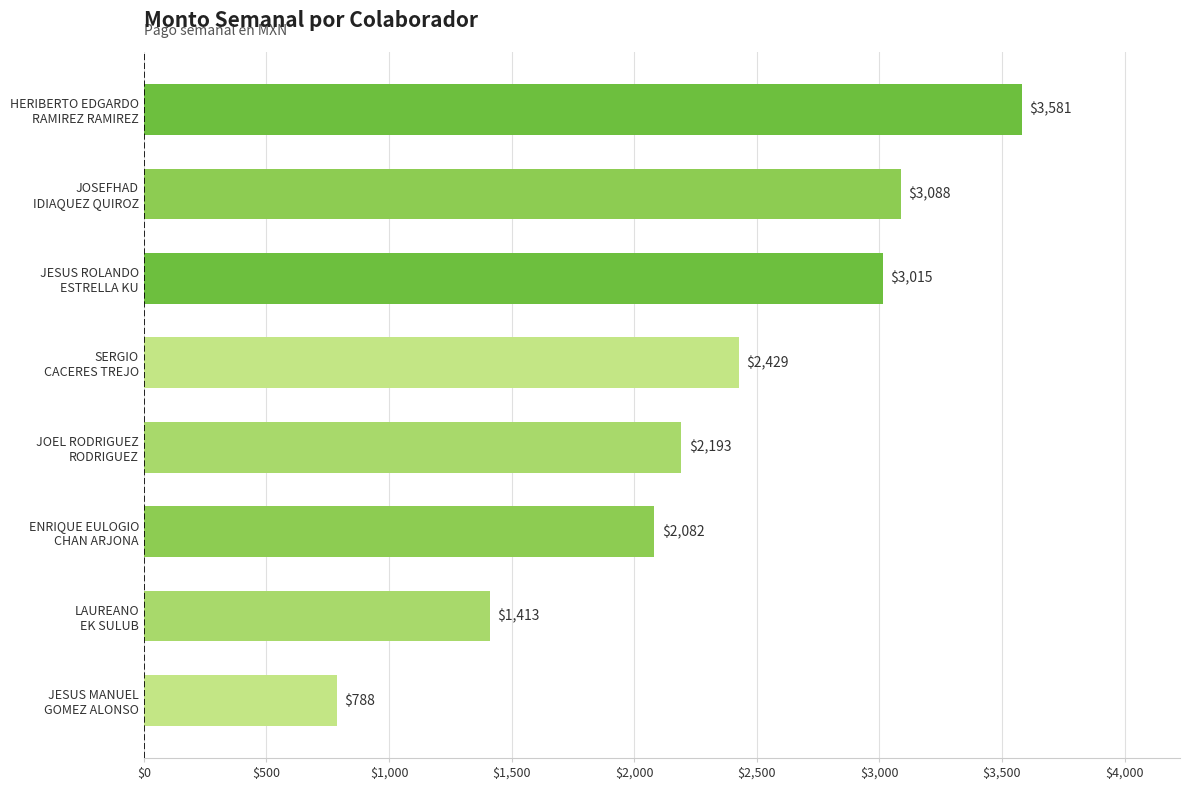

What is the maximum value shown in the chart?

3581.5